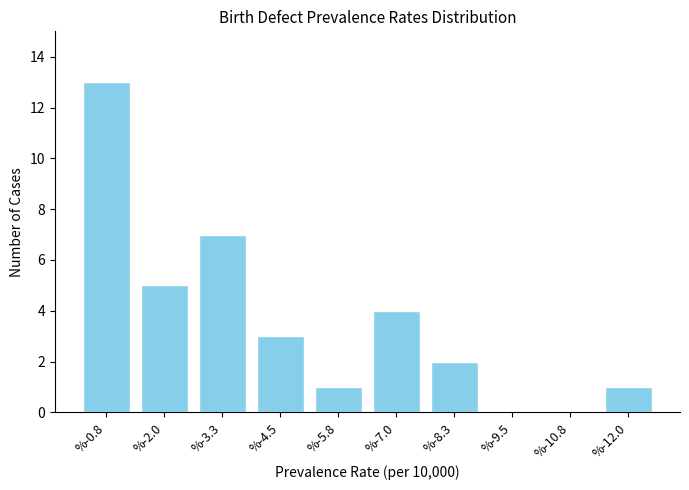

Reading left to right, extract all data points from this chart.

%-0.8=13	%-2.0=5	%-3.3=7	%-4.5=3	%-5.8=1	%-7.0=4	%-8.3=2	%-9.5=0	%-10.8=0	%-12.0=1